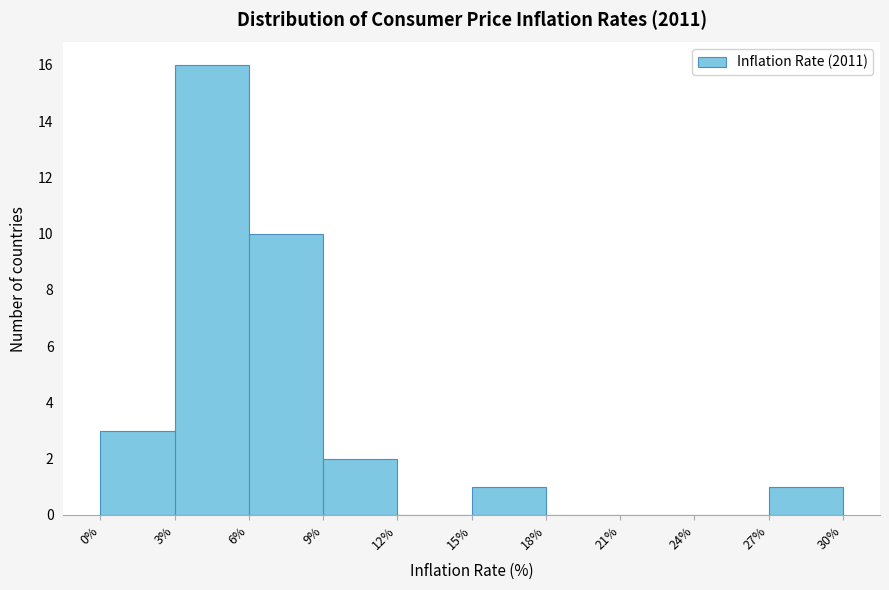

Over which range of the x-axis is the bar tallest?

3% to 6%